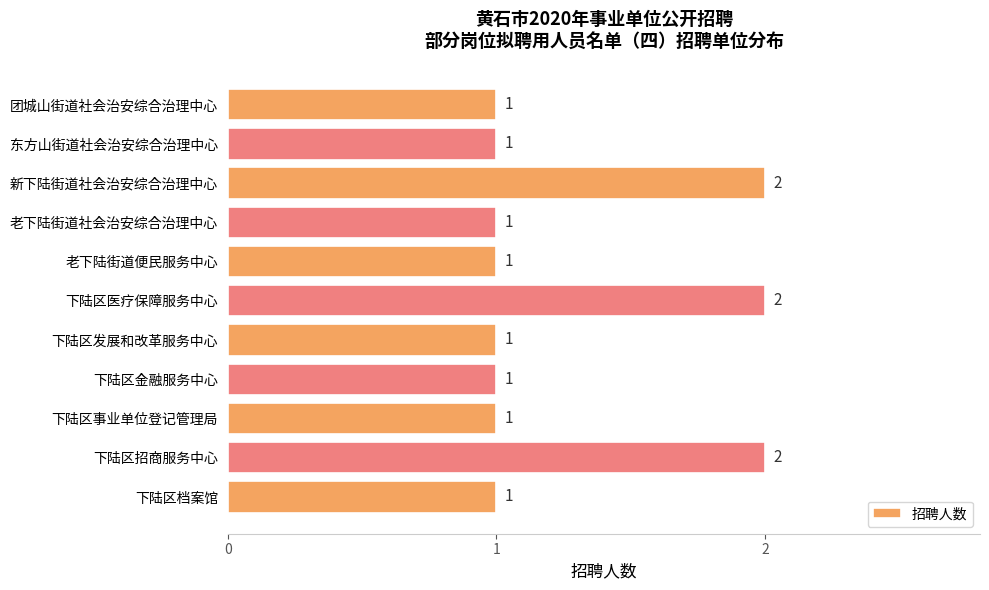

The value at 东方山街道社会治安综合治理中心 is 2. True or false?

False